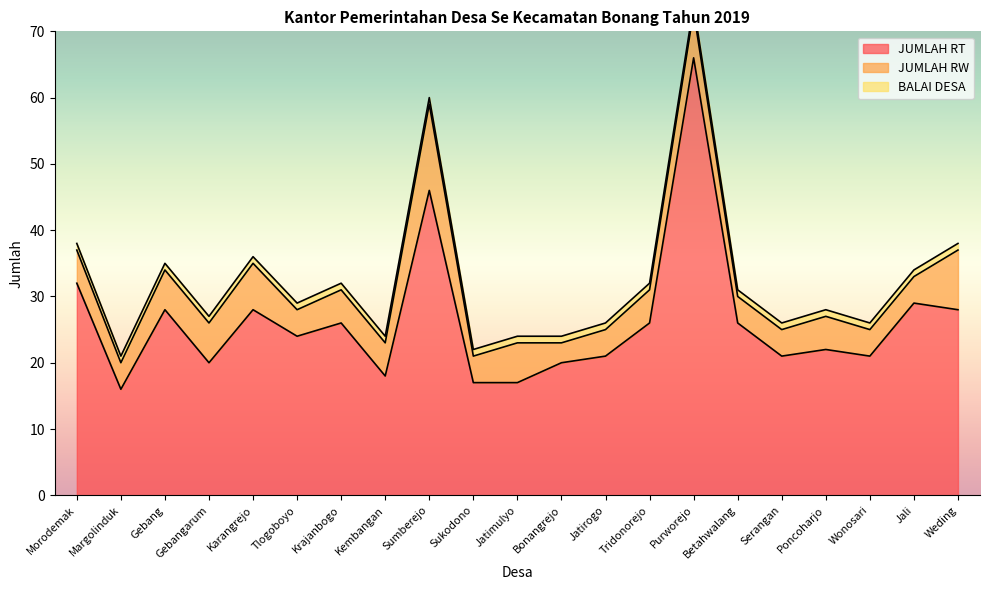

What is the approximate value of BALAI DESA at Tridonorejo?

1